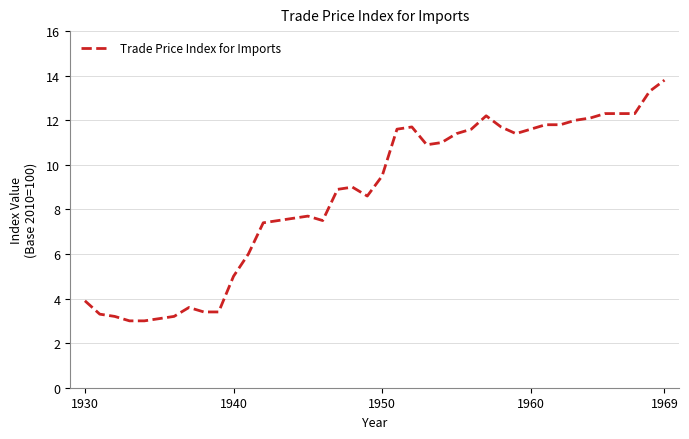

What is the minimum value shown in the chart?

3.0